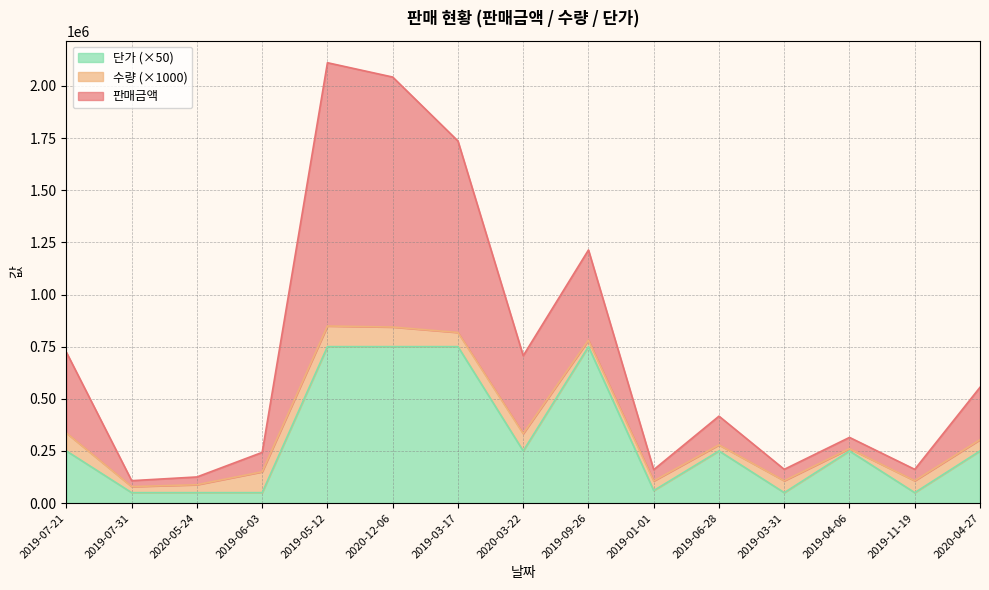

What is the spread (max minus min) of values at 2020-03-22?

456500